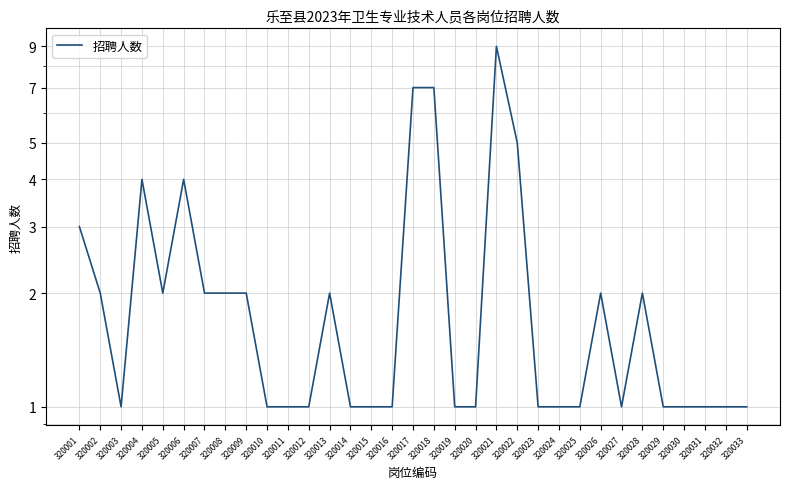

Which label corresponds to the largest value in the chart?

320021